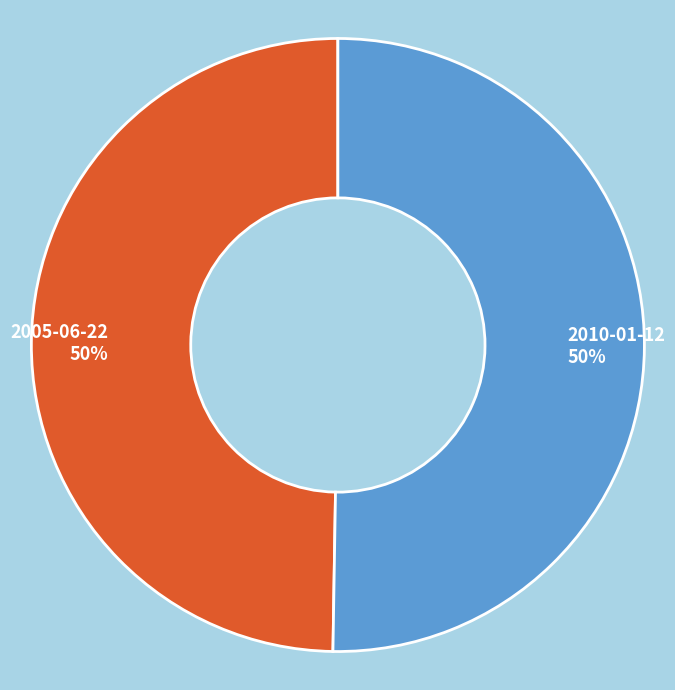

The 2010-01-12 slice represents 57% of the pie. True or false?

False